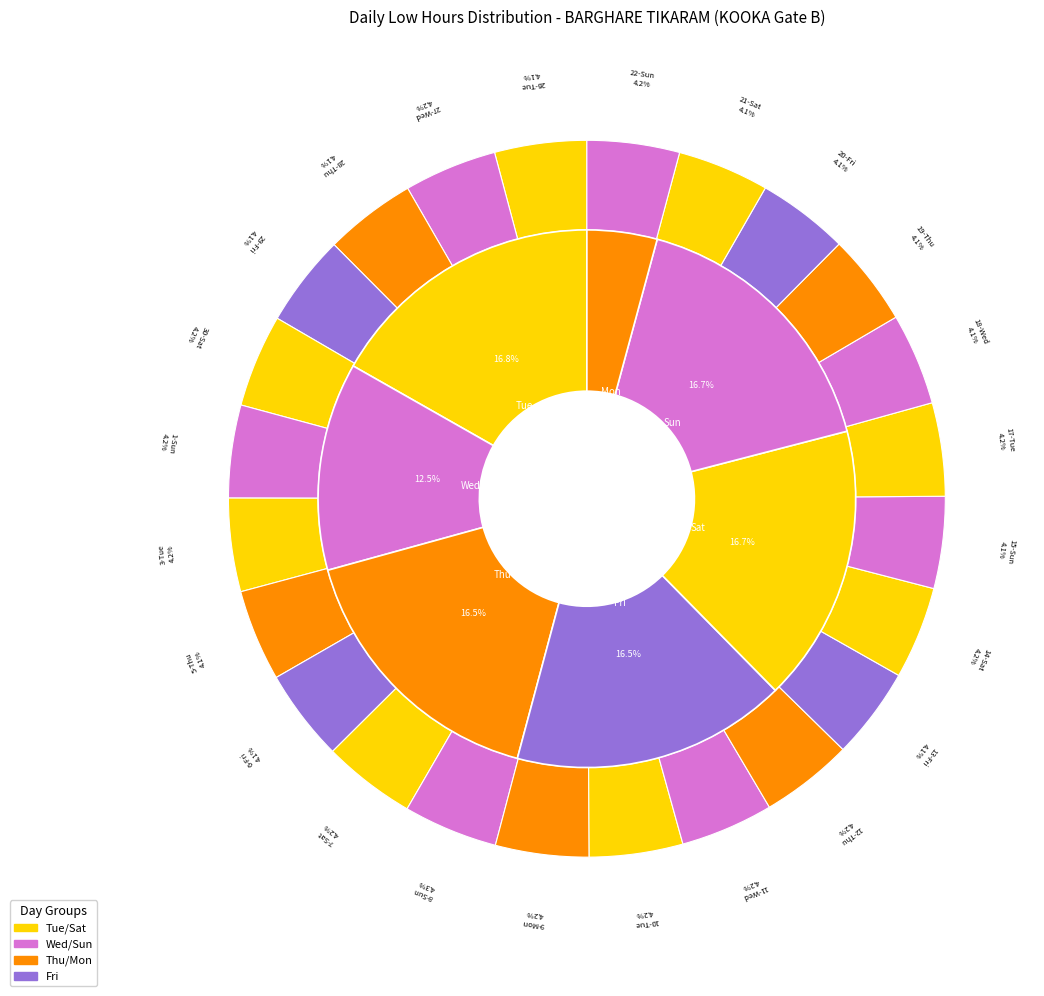

Combined, do 11-Wed and 1-Sun account for over 50%?

No